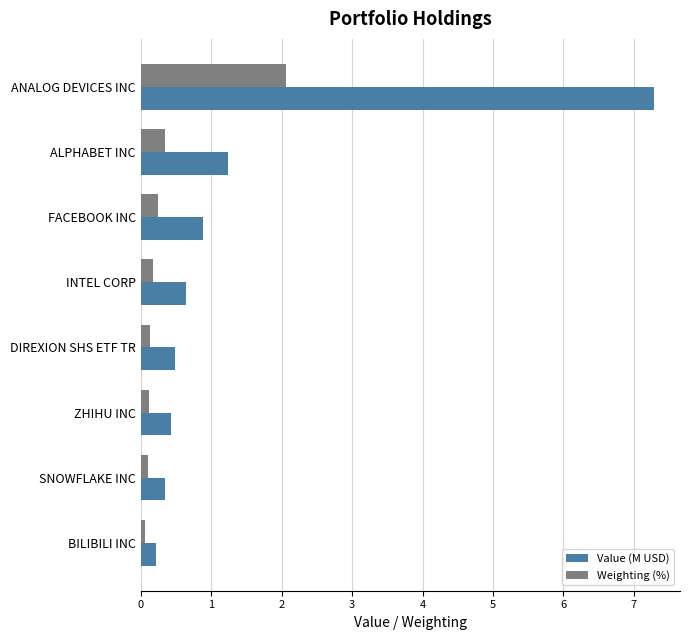

What is the highest value of the Value (M USD) series?

7.3